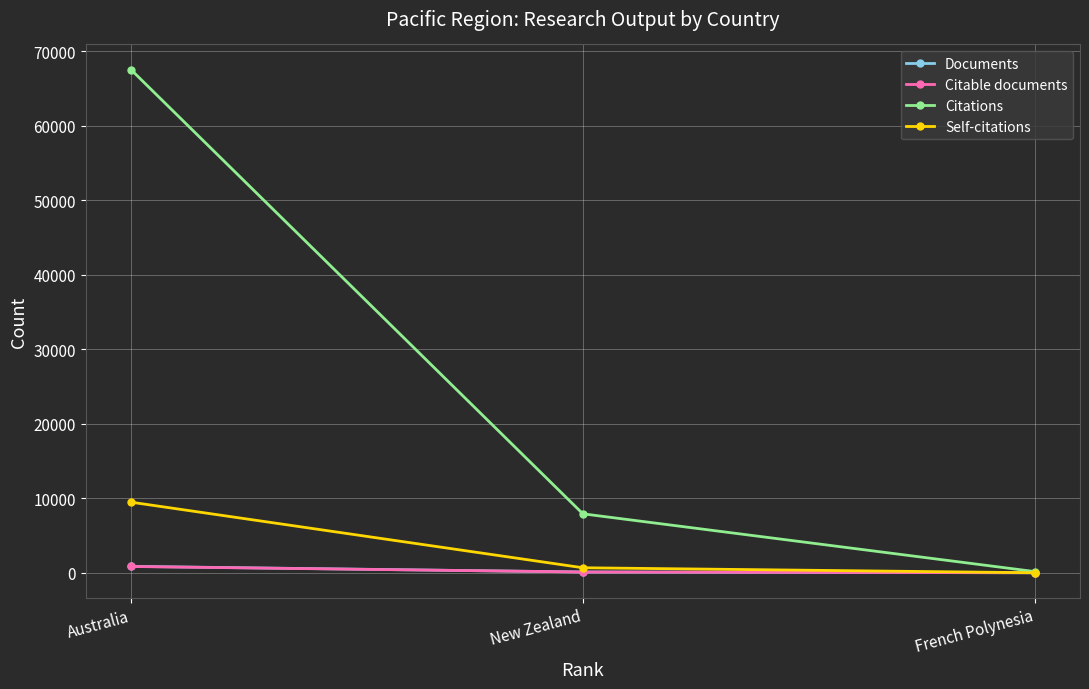

What is the minimum value shown in the chart?

1